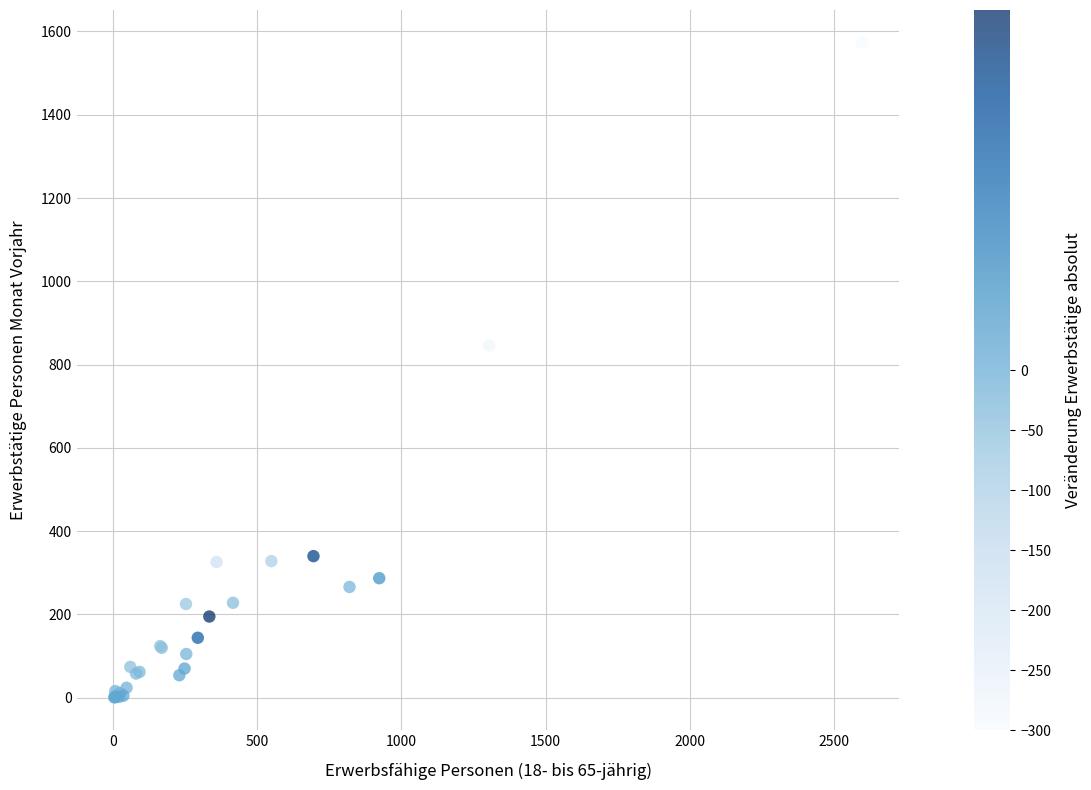

What Y value in the scatter plot is closest to 787?

846